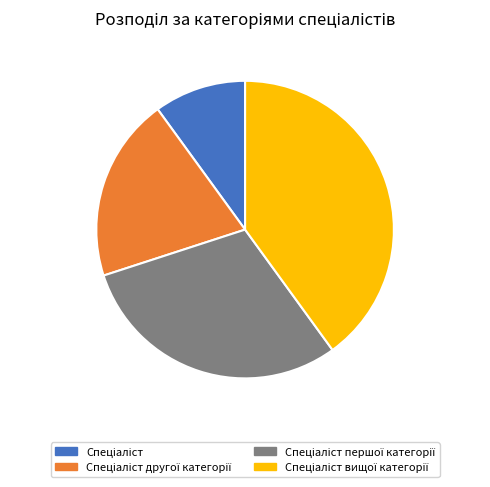

Is there any slice that represents more than half of the pie?

No